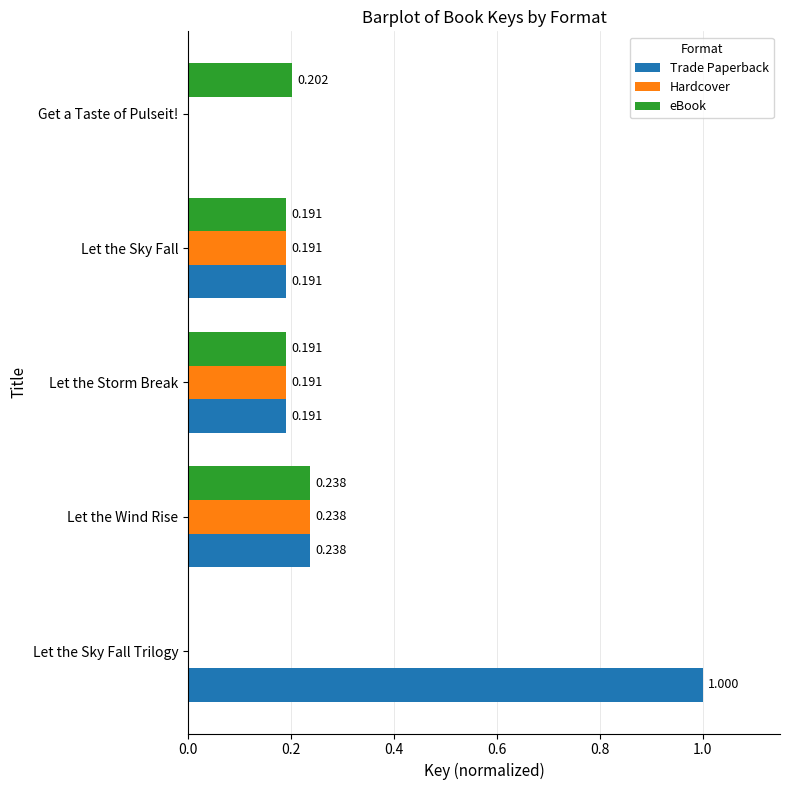

What are all the series names shown in the legend?

Trade Paperback, Hardcover, eBook